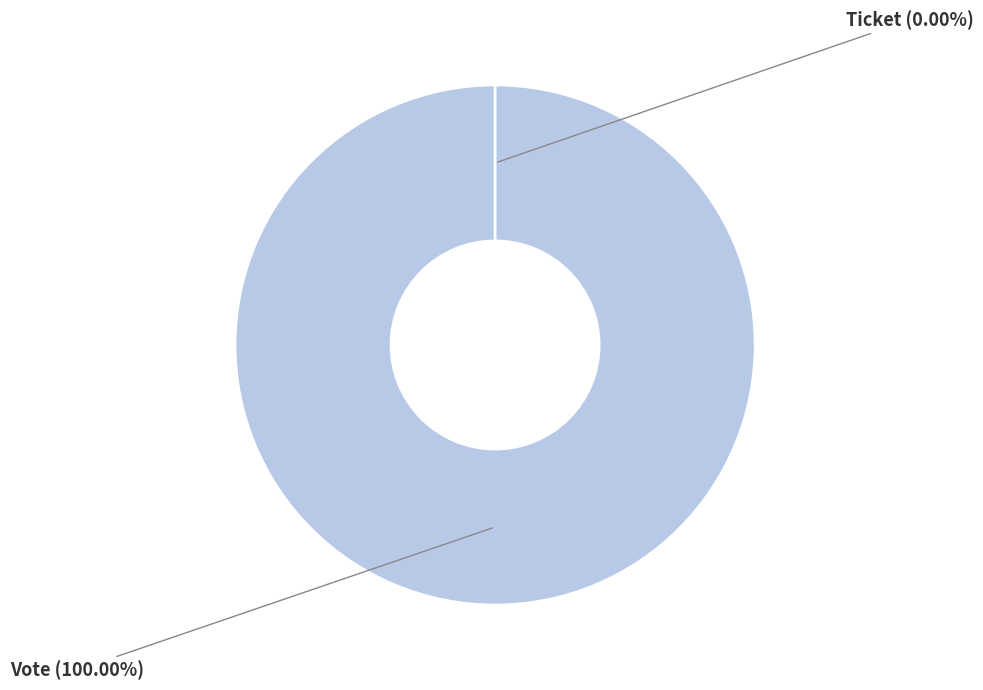

To the nearest percent, what is the average slice percentage?

50%